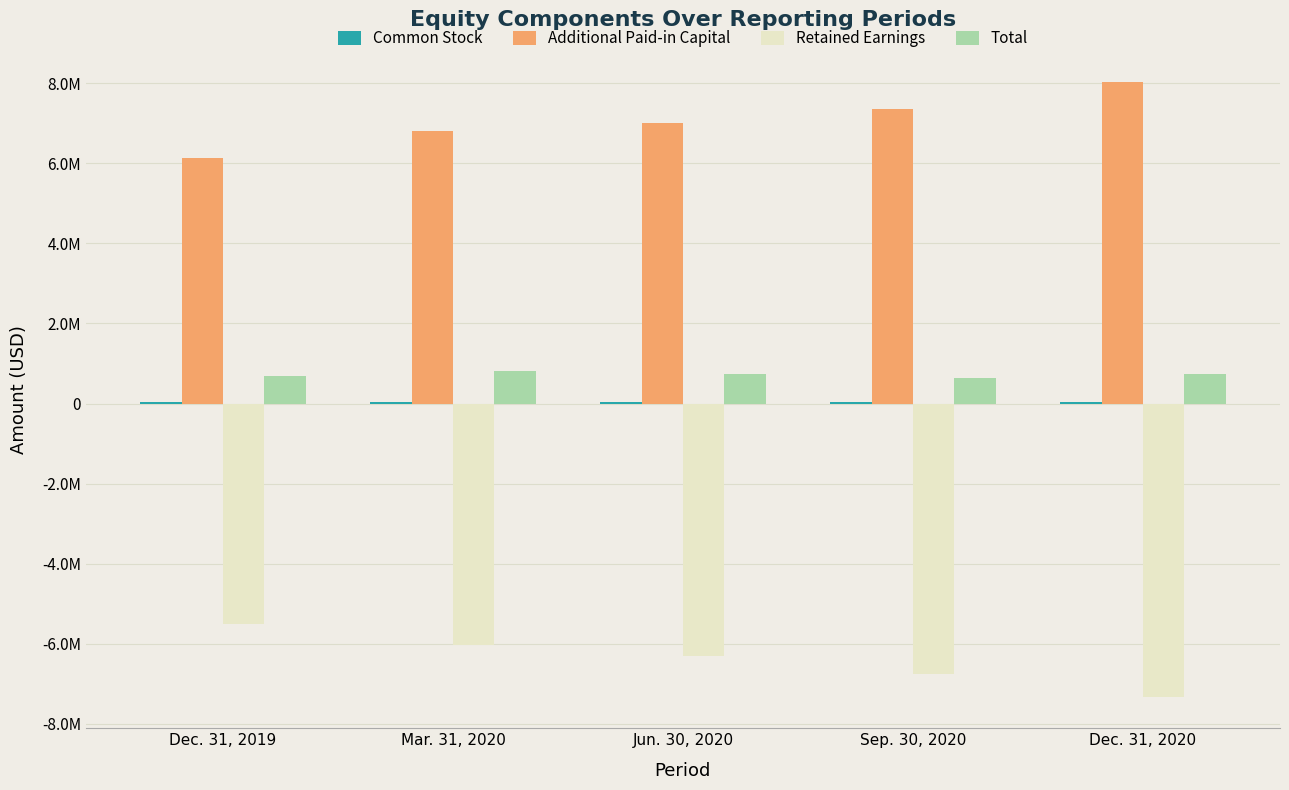

Are the bars horizontal?

No